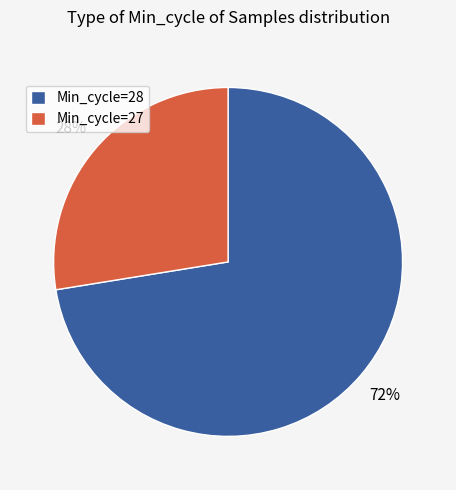

Approximately how many times larger is the value at Min_cycle=27 compared to Min_cycle=28?

0.4